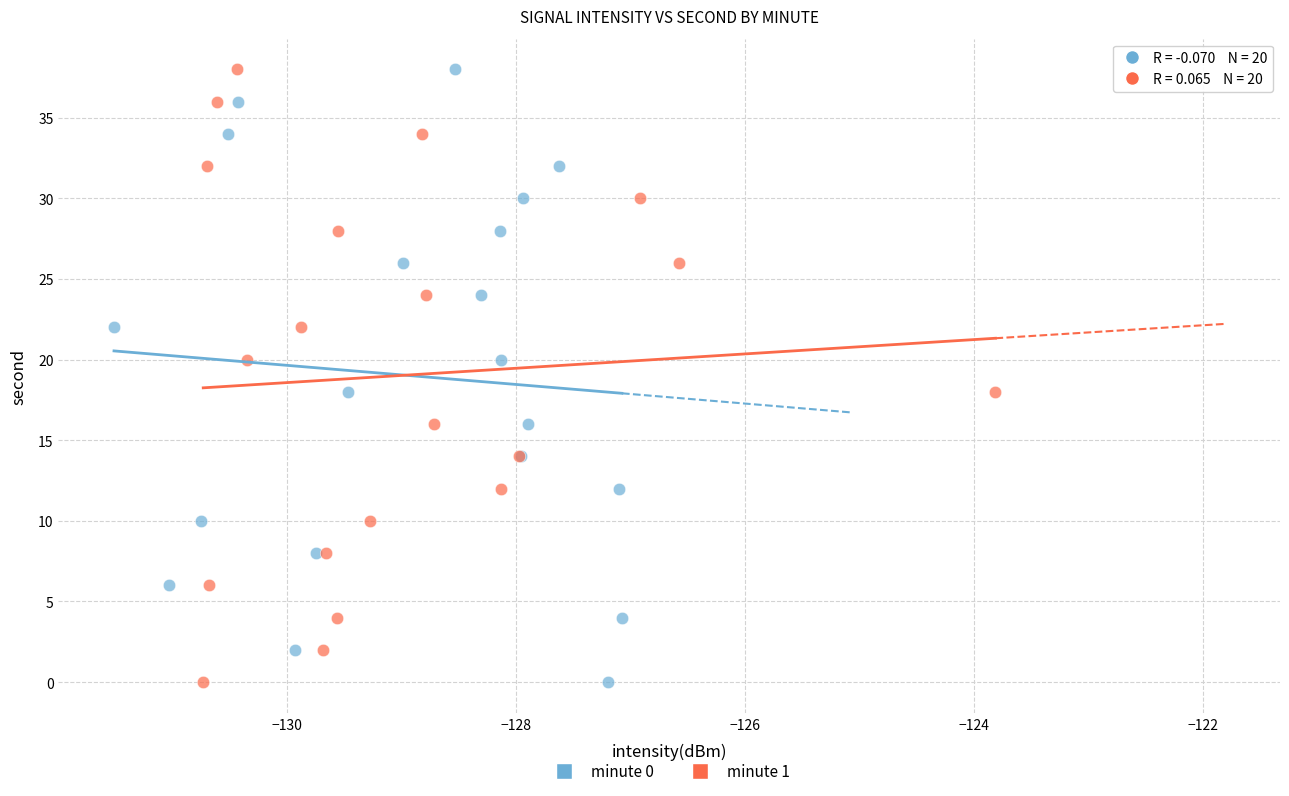

What are all the series names shown in the legend?

minute 0, minute 1